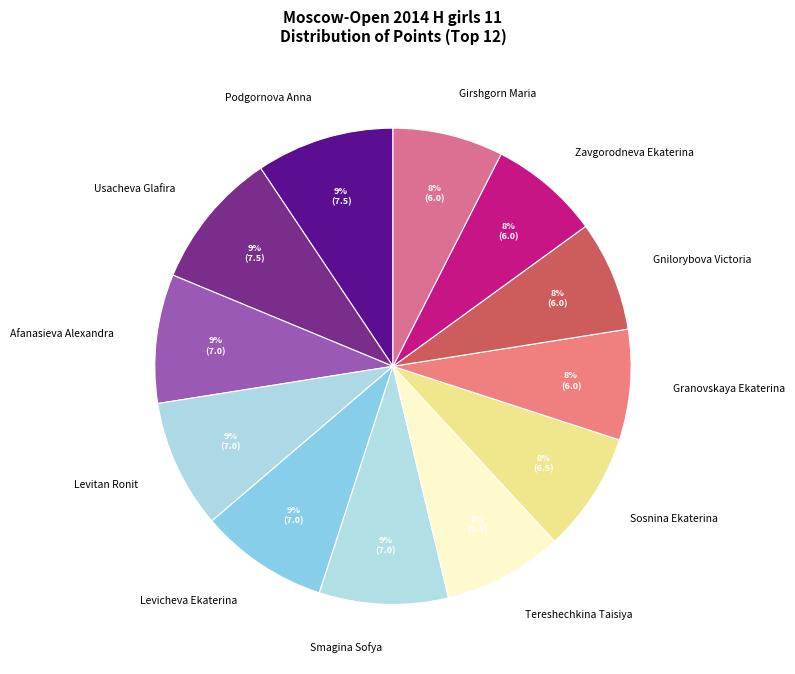

Is the sum of Granovskaya Ekaterina and Afanasieva Alexandra greater than half?

No